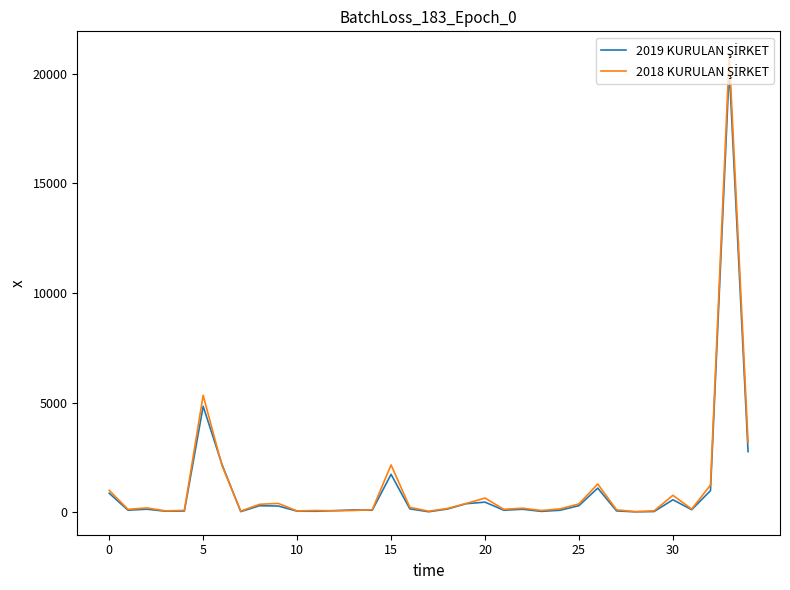

What is the maximum value shown in the chart?

20896